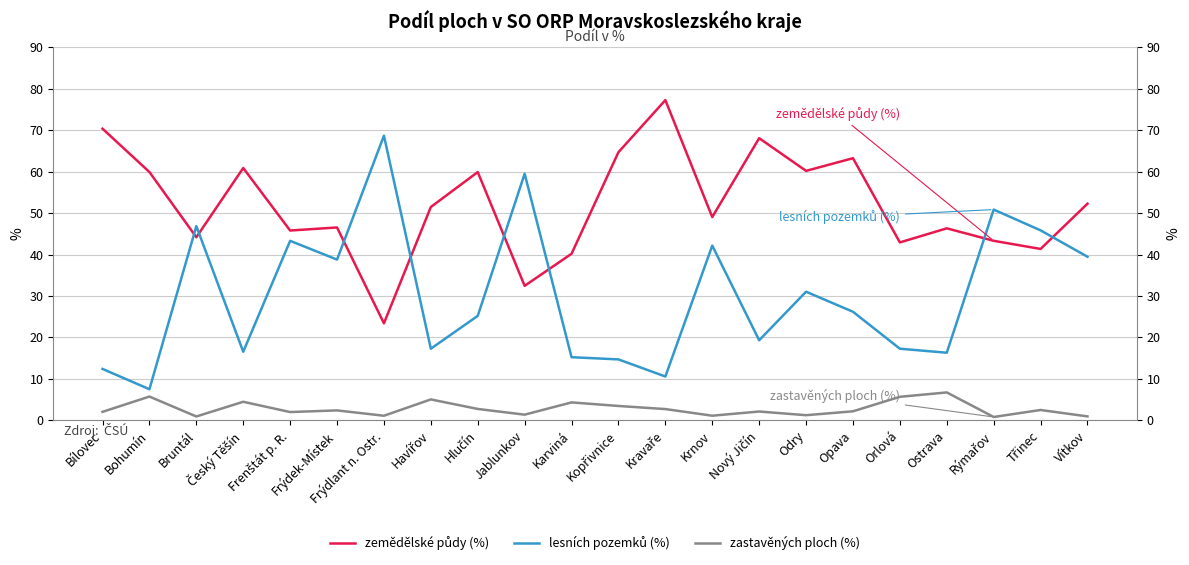

Where is the first local maximum for zemědělské půdy (%)?

Český Těšín